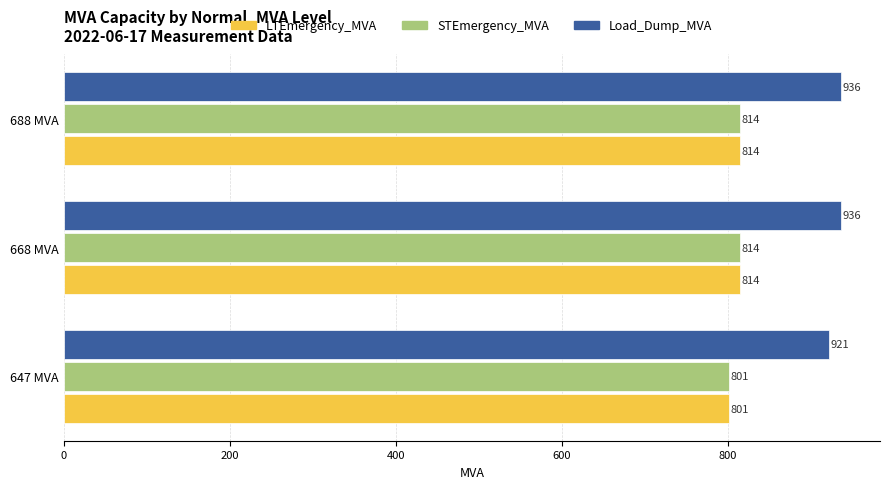

Which category has the lowest value in the LTEmergency_MVA series?

647 MVA